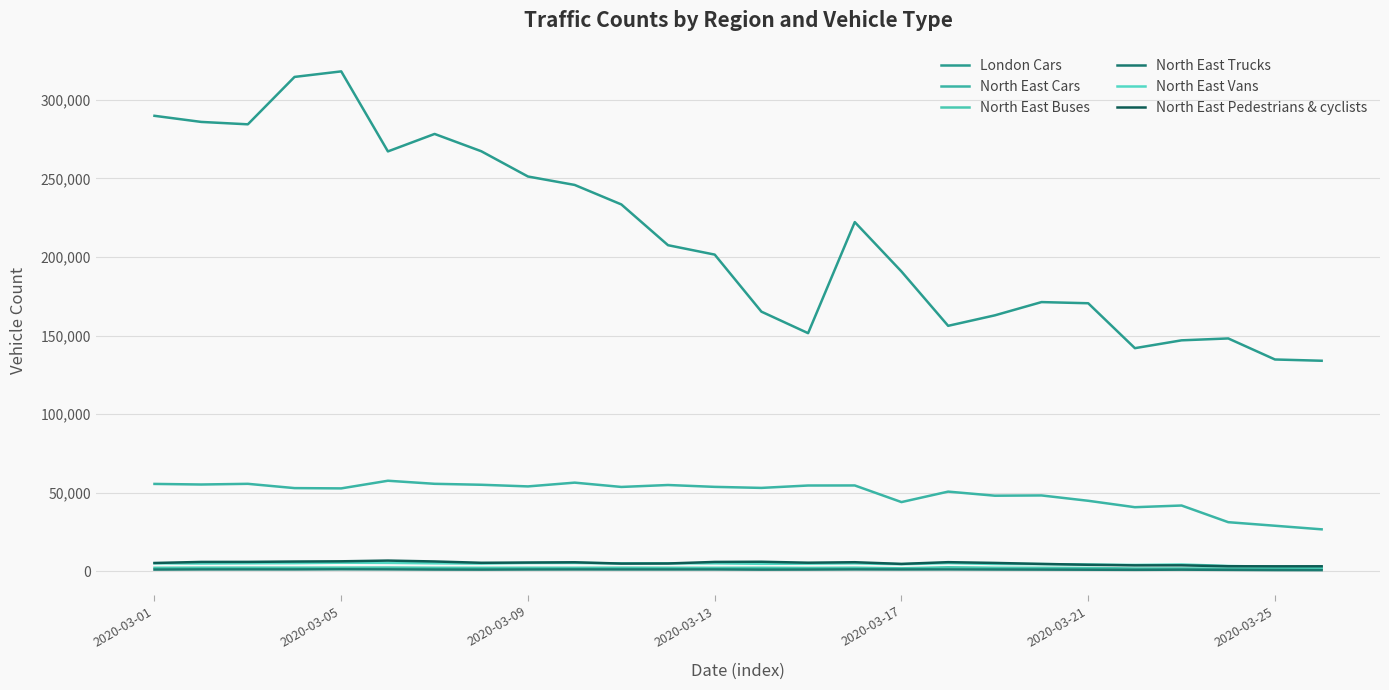

Is this an area chart (filled region under the line)?

No